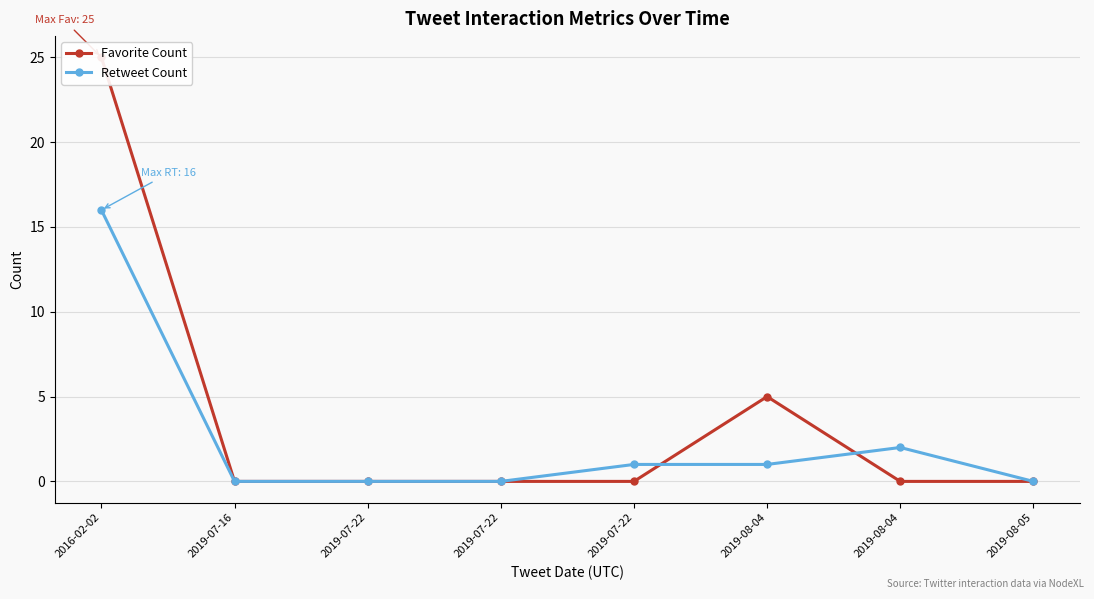

The value of Retweet Count at 2019-07-22 is 7. True or false?

False